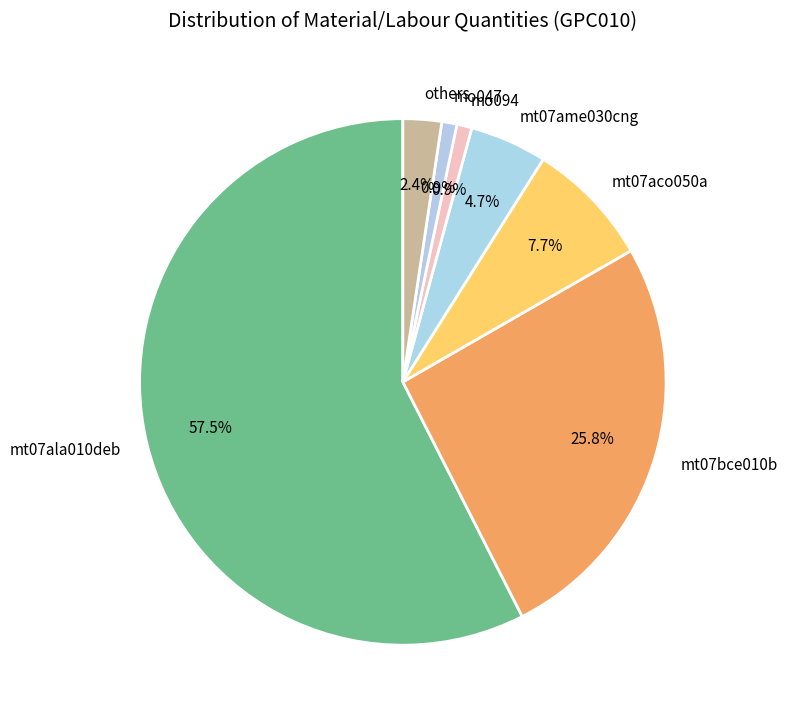

Which slice is the largest?

mt07ala010deb